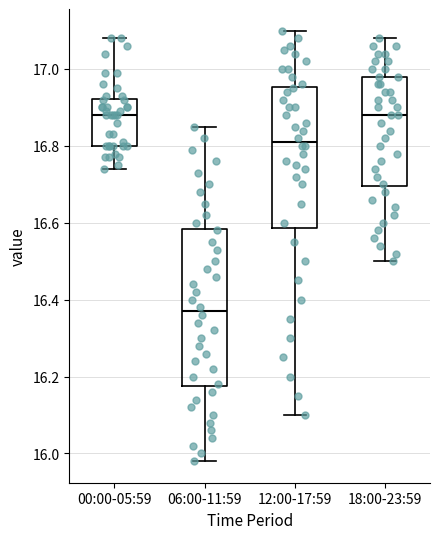

Which box is the tallest, from its lower edge to its upper edge?

06:00-11:59